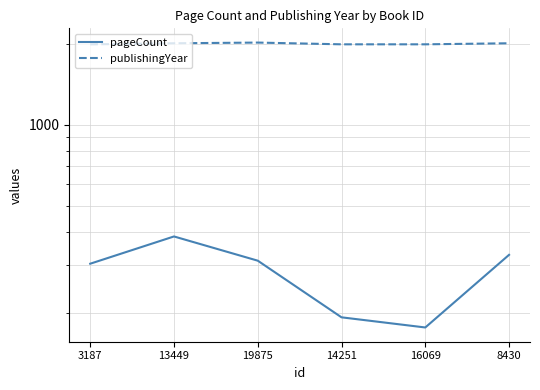

What is the spread (max minus min) of values at 16069?

1817